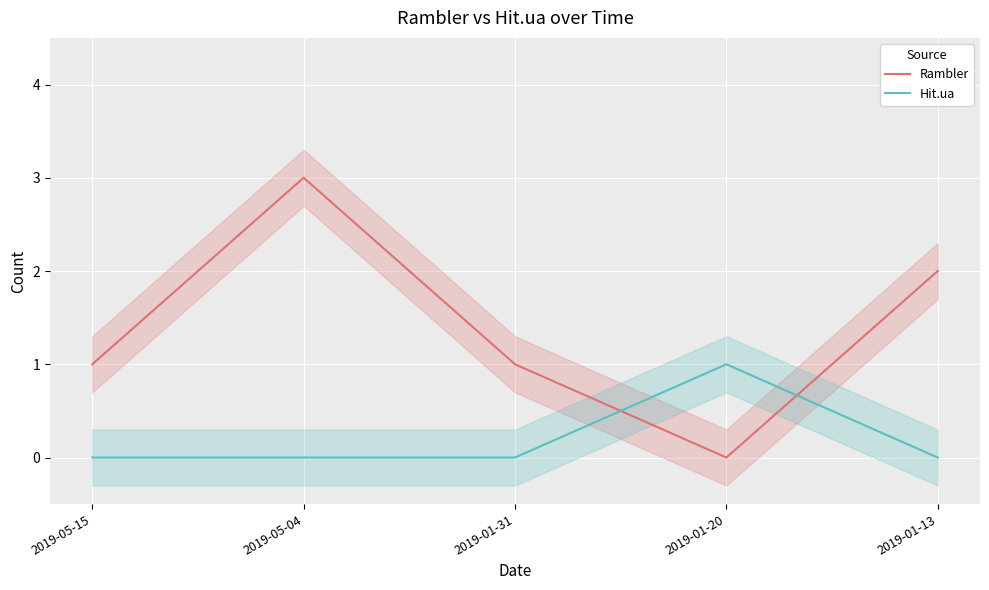

Which category has the highest value in the Rambler series?

2019-05-04